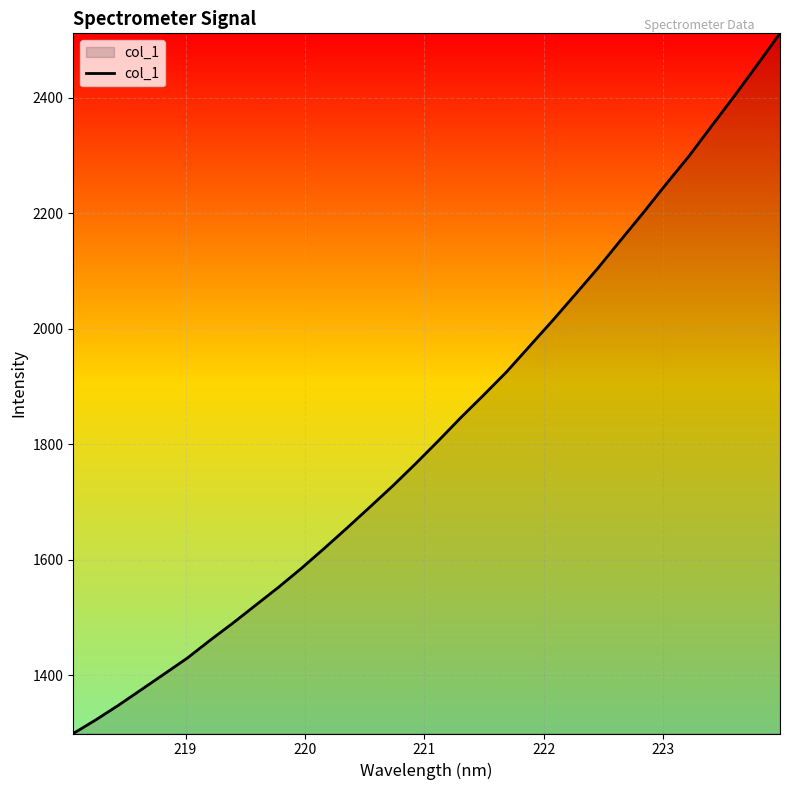

What is the maximum value shown in the chart?

2511.7